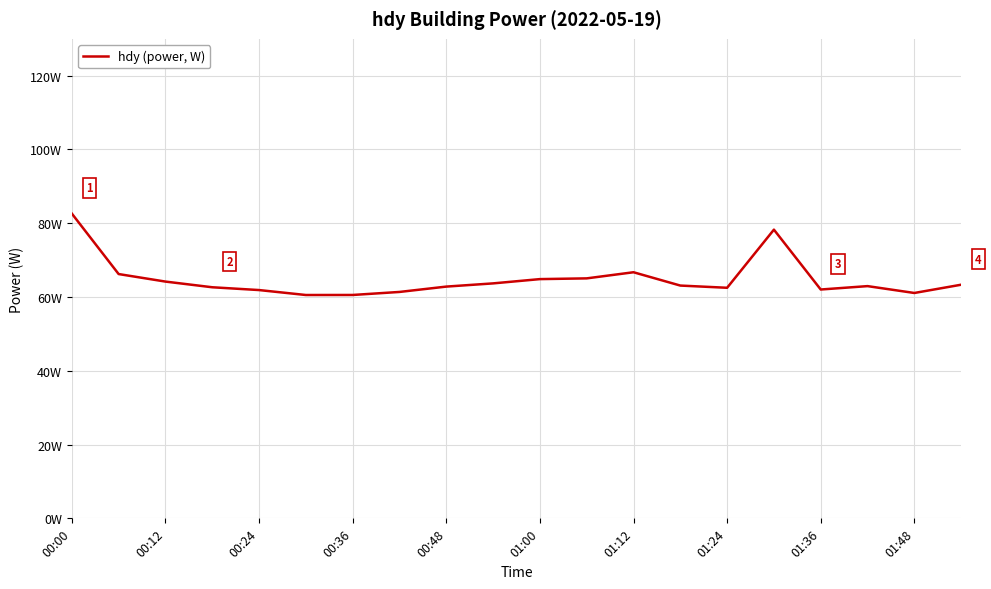

At which label is the value closest to 71?

01:12